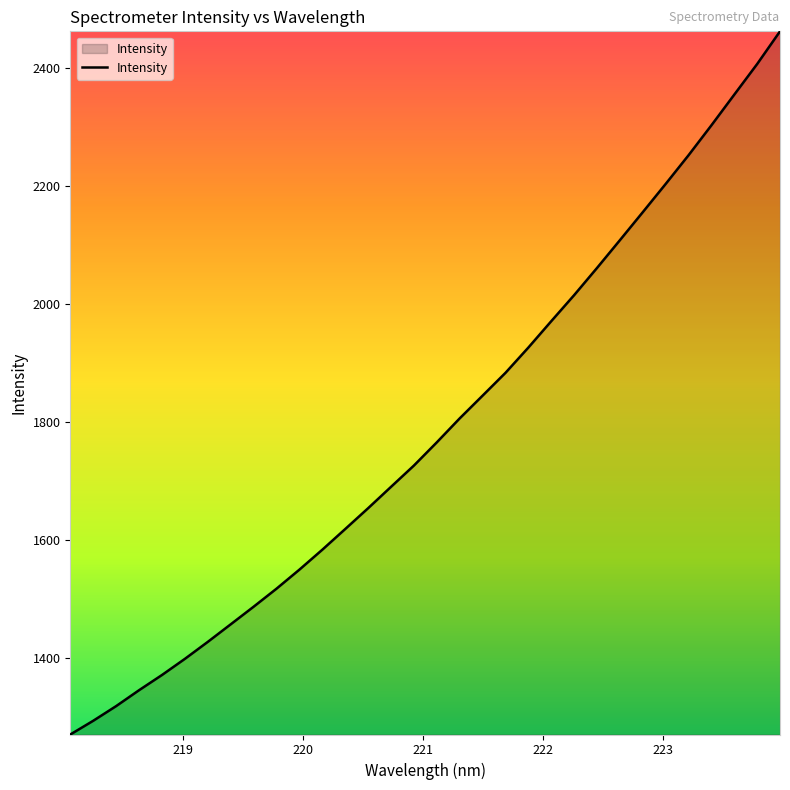

What is the difference between the maximum and minimum values?

1191.8